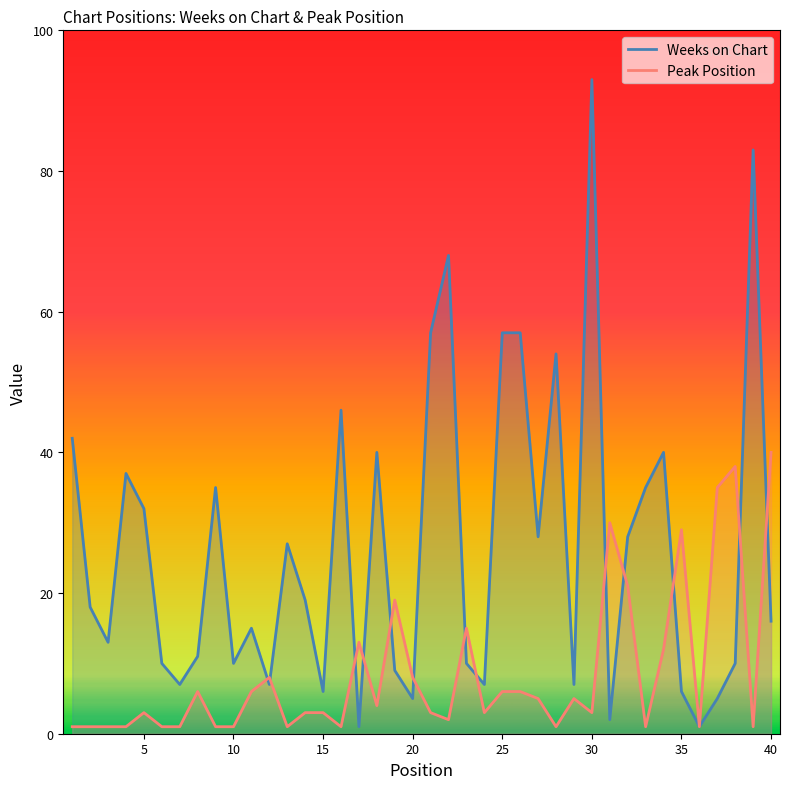

At how many categories does at least one series exceed 73?

2